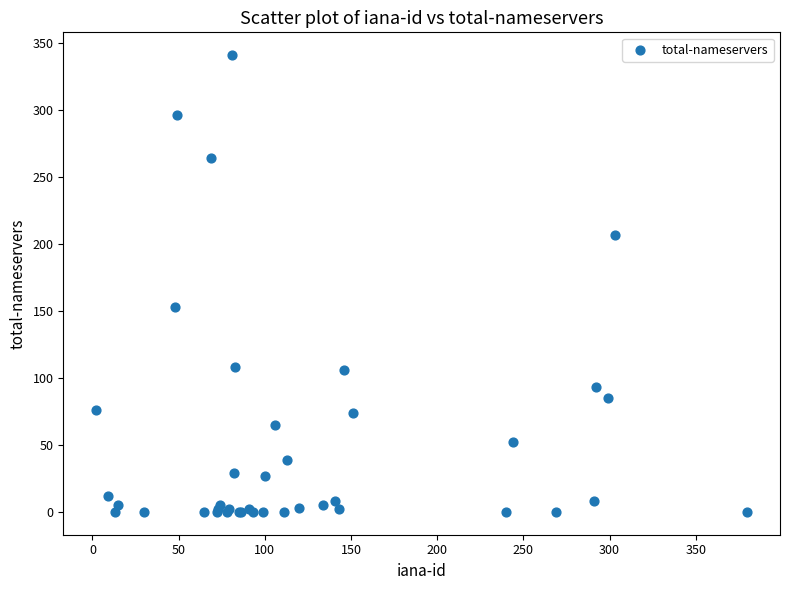

What Y value in the scatter plot is closest to 170?

153